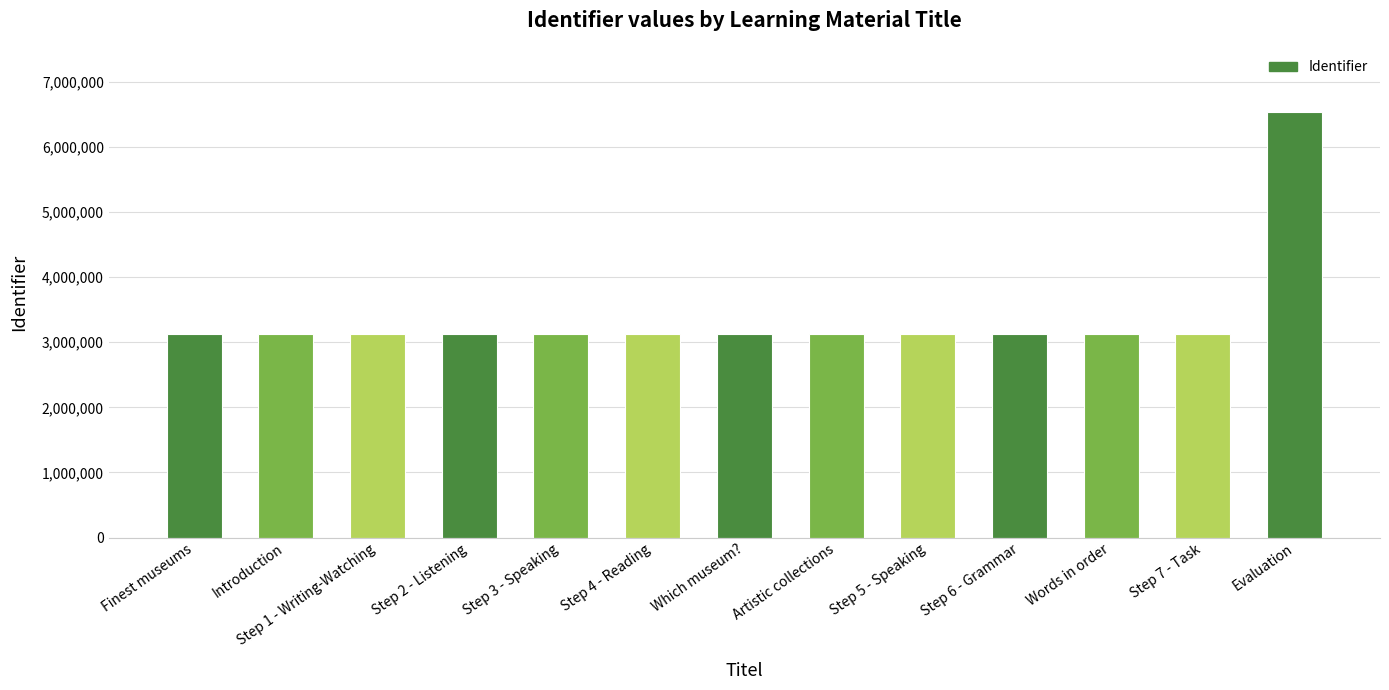

What is the sum of all values?

44133378